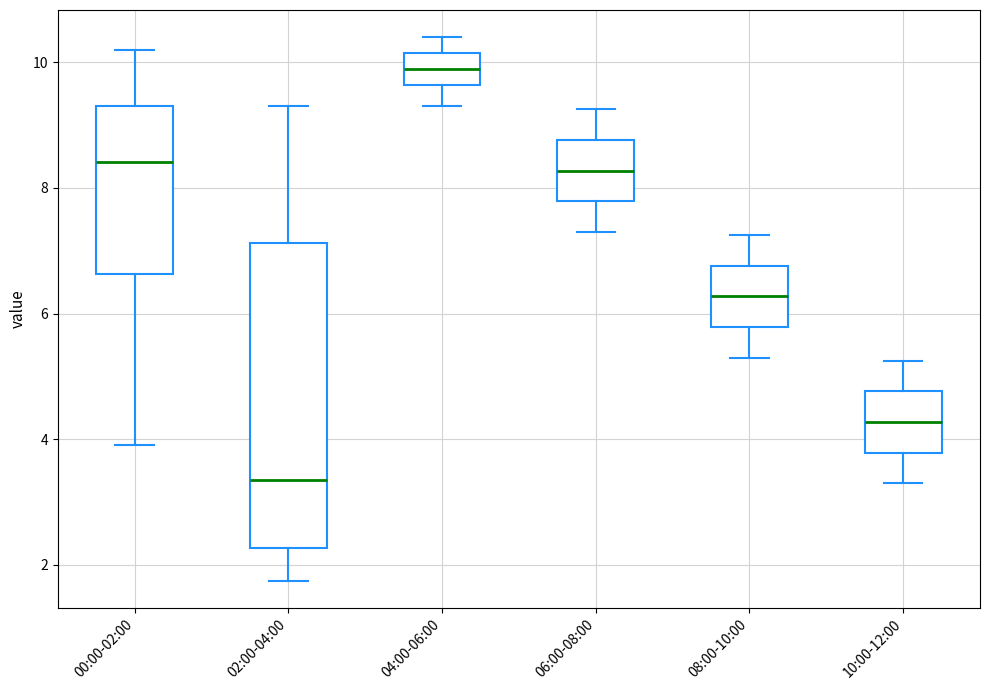

Which box has the lowest median line?

02:00-04:00